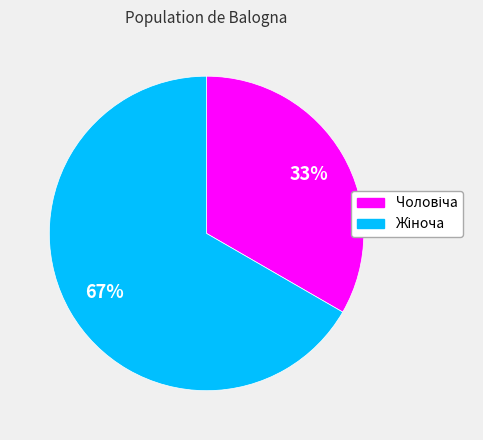

To the nearest percent, what is the average slice percentage?

50%